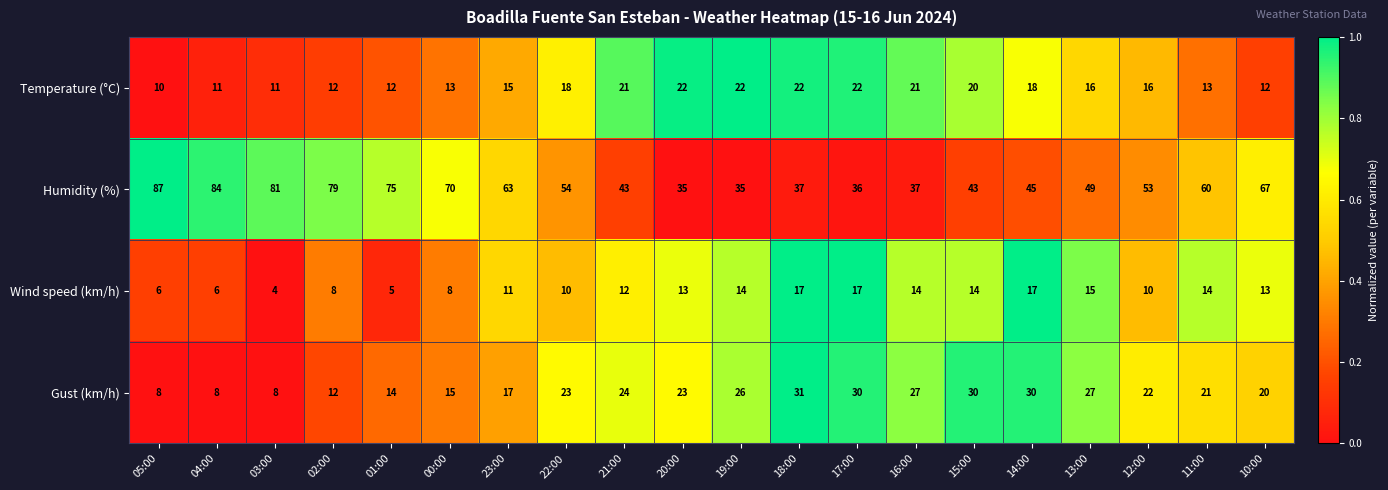

At 13:00, list the series in order from largest to smallest.

Humidity (%), Gust (km/h), Temperature (°C), Wind speed (km/h)